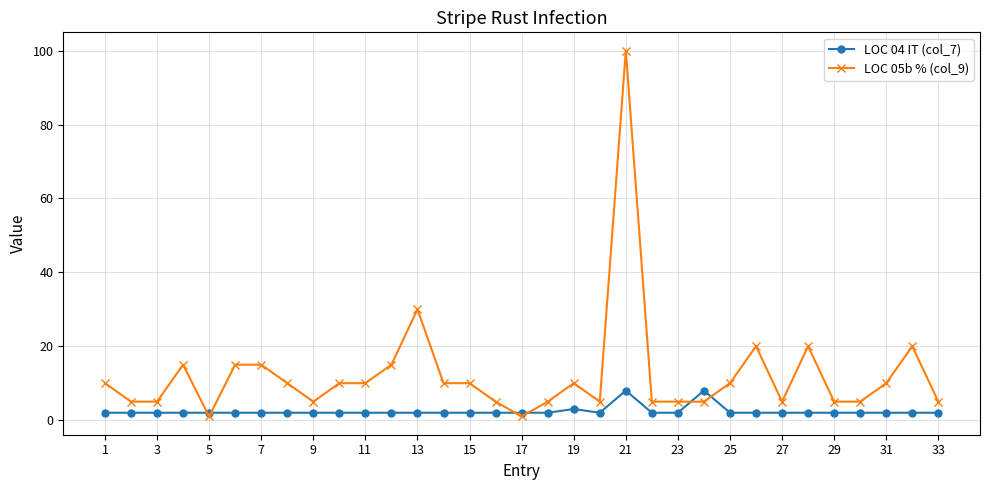

What is the sum of all LOC 04 IT (col_7) values?

79